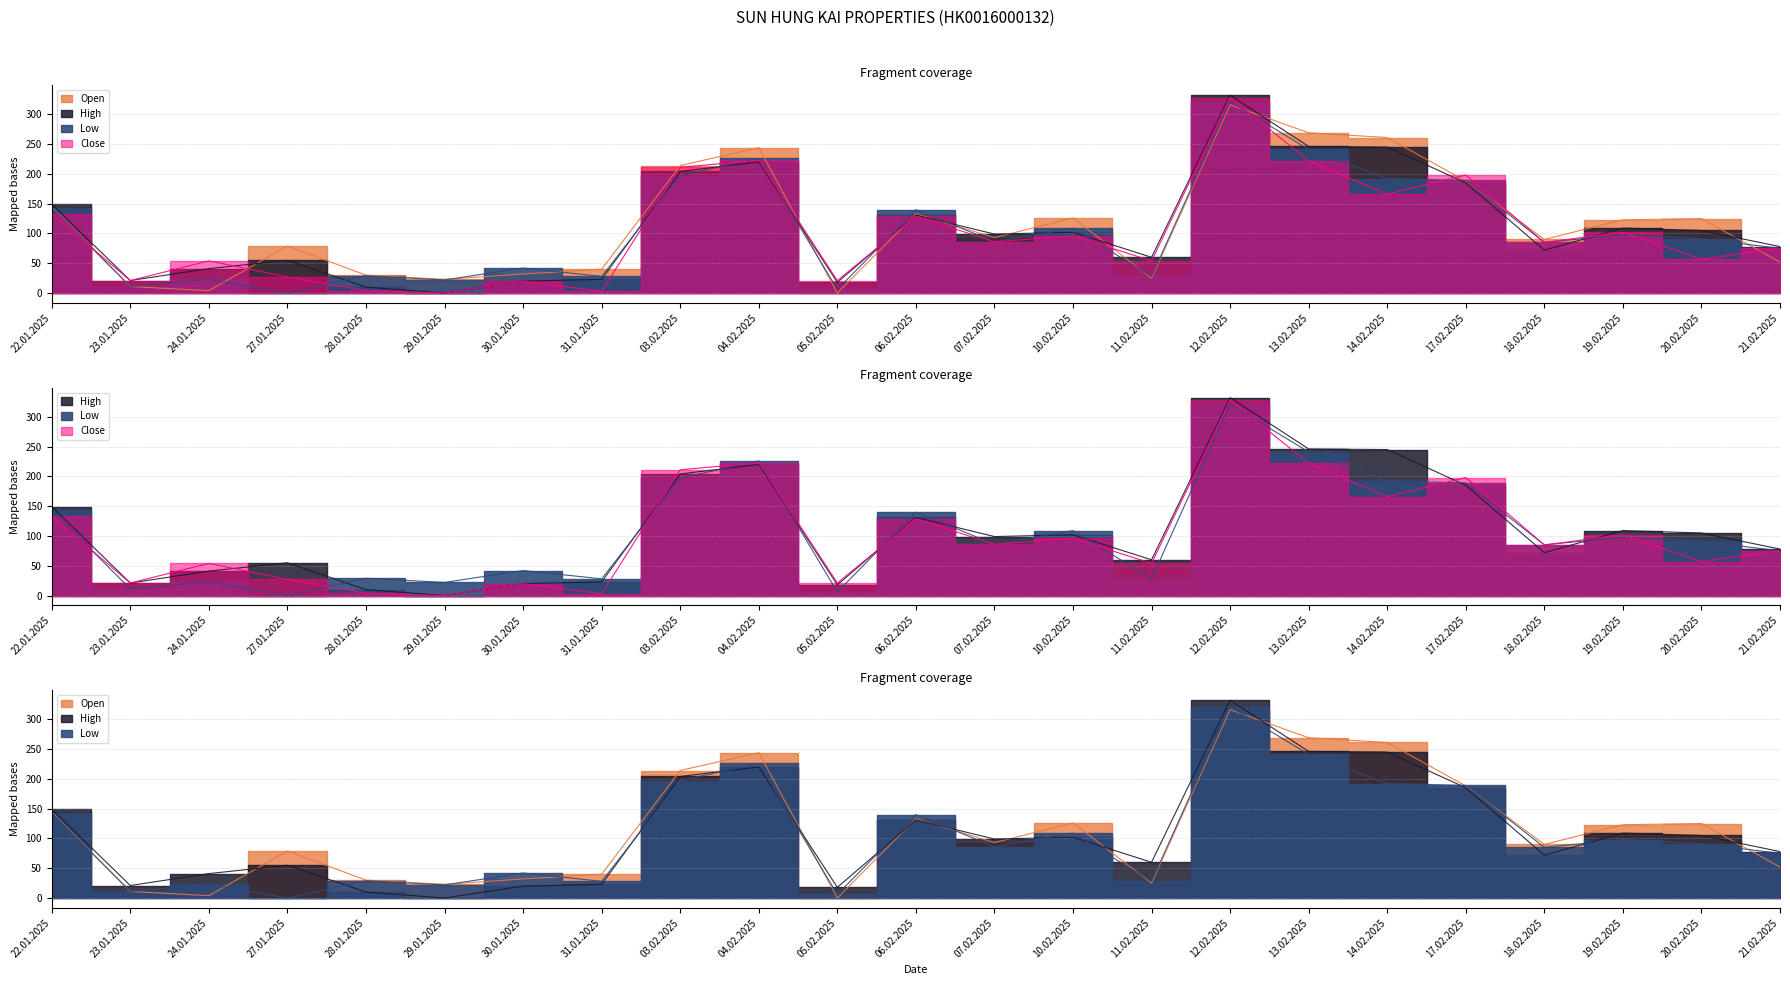

List the series in order of their overall mean, lowest first.

Close, Low, High, Open